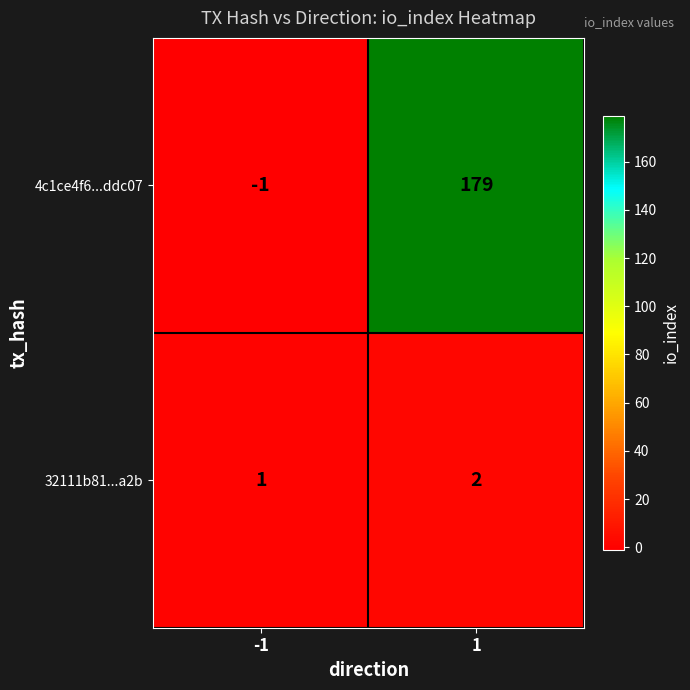

True or false: 32111b81...a2b has a value of 1 at -1.

True